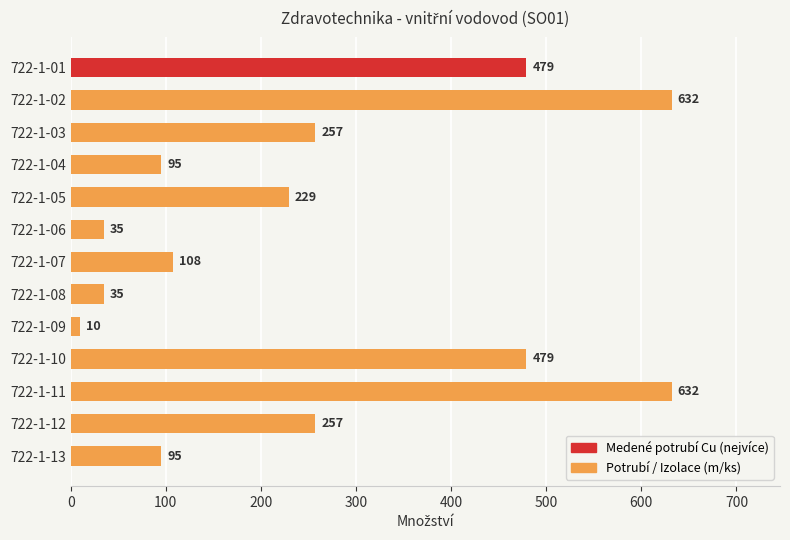

Between 722-1-10 and 722-1-13, which is larger?

722-1-10